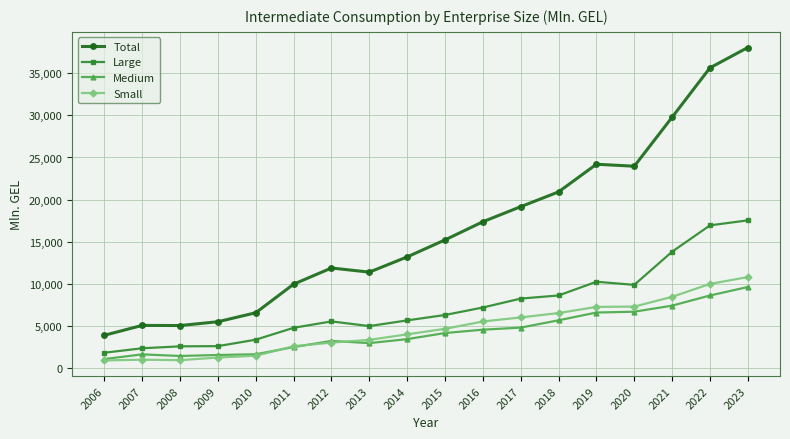

What is the difference between the maximum and minimum values in the Total series?

34097.4